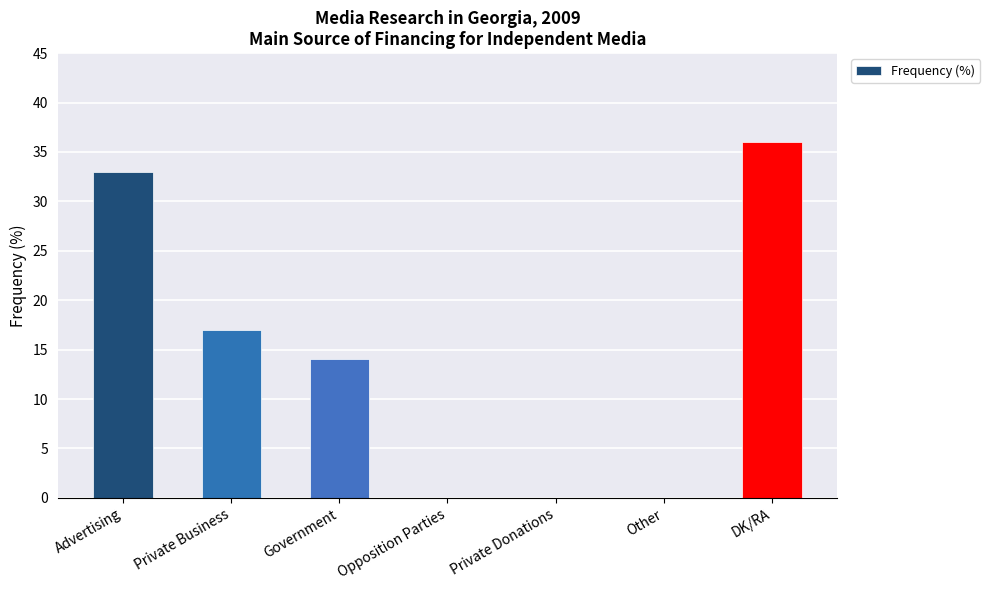

Between Private Donations and DK/RA, which is larger?

DK/RA